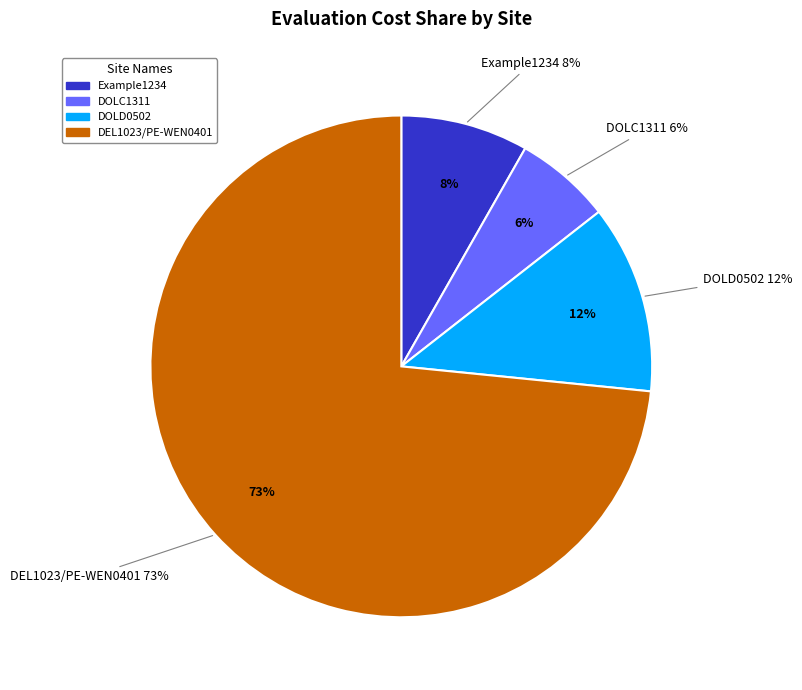

To the nearest percent, what is the combined percentage of DEL1023/PE-WEN0401 and DOLC1311?

80%